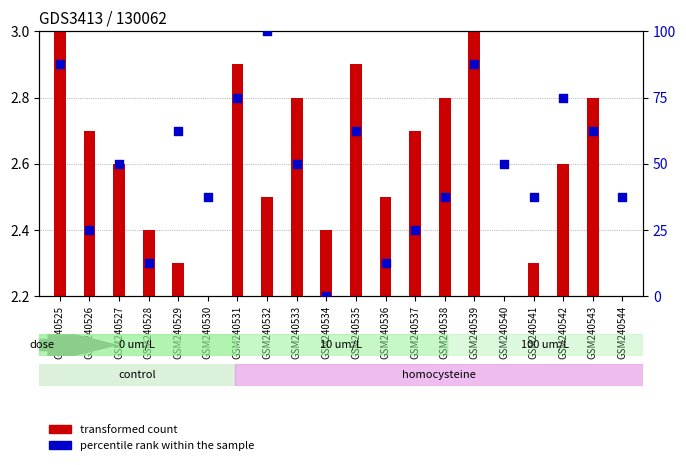

At which category is the sum across all series the highest?

GSM240532